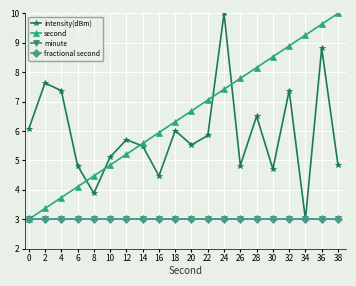

True or false: intensity(dBm) has more than 2 points higher than both neighbors.

True